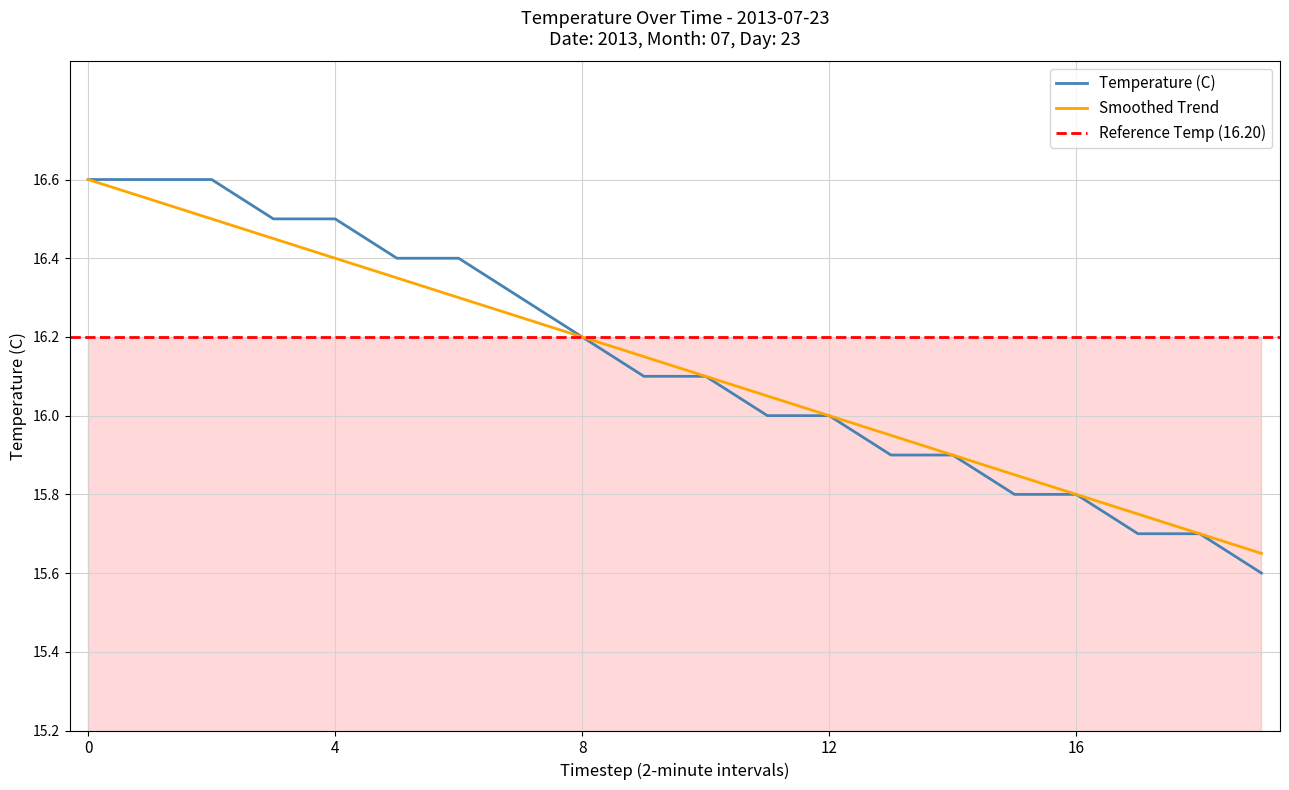

The Hour Average series shows 5.8 at 10. True or false?

False